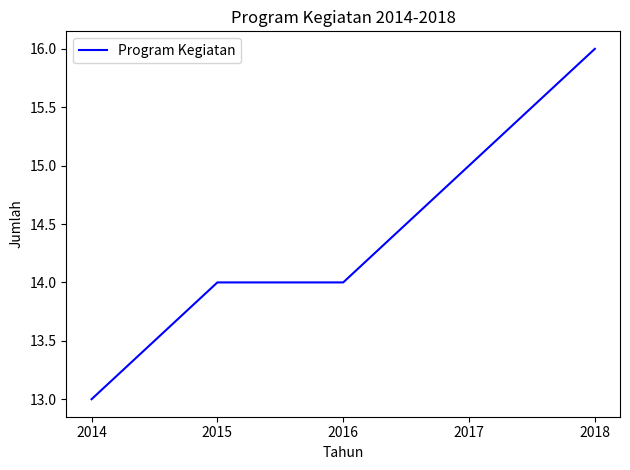

The chart shows a value of 22 at 2014. True or false?

False